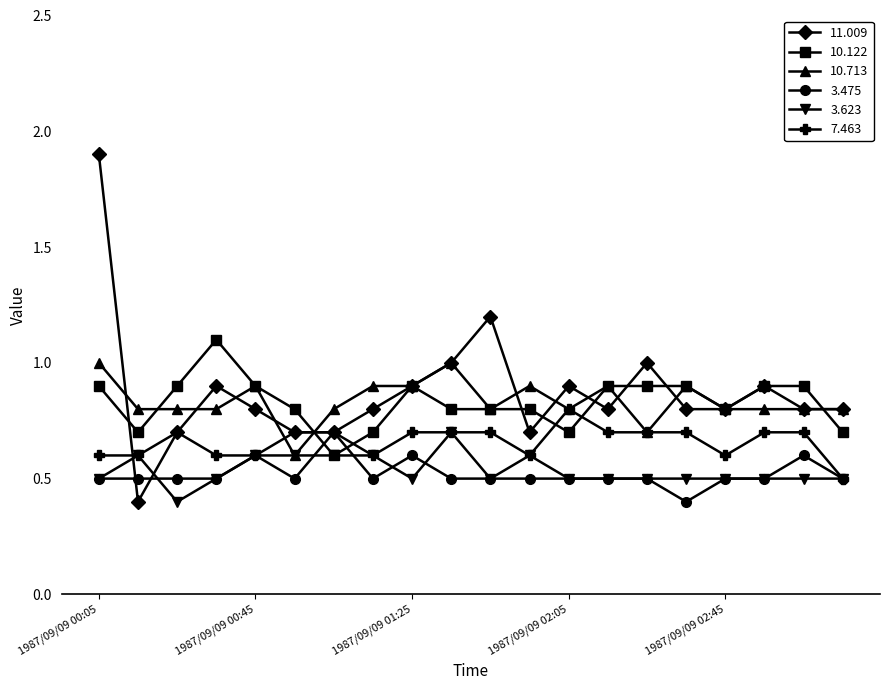

How many series are shown in this chart?

6